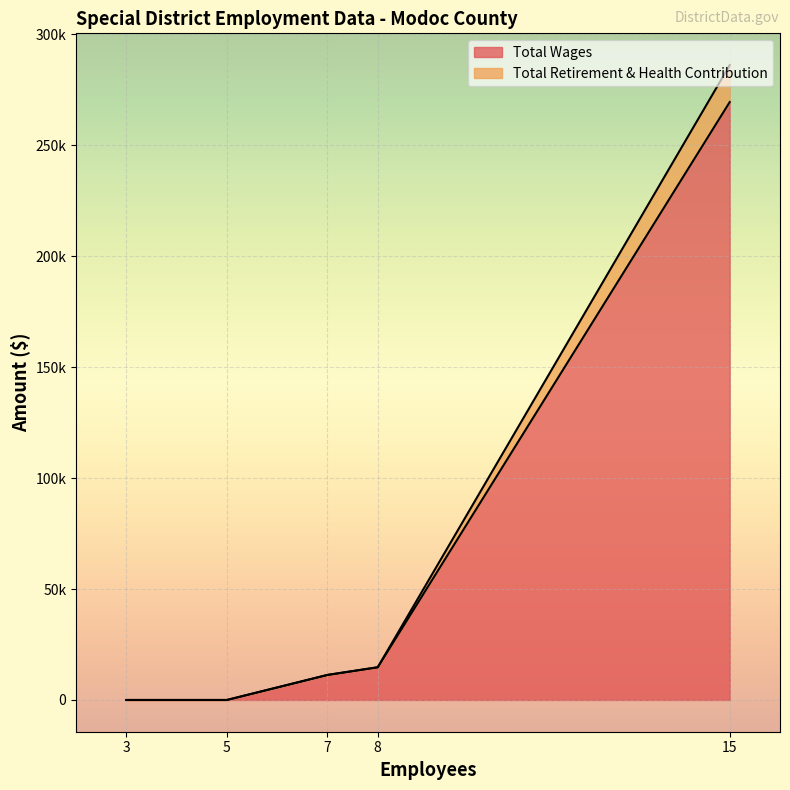

List the labels in order of Total Retirement & Health Contribution value, largest first.

15, 8, 7, 5, 3